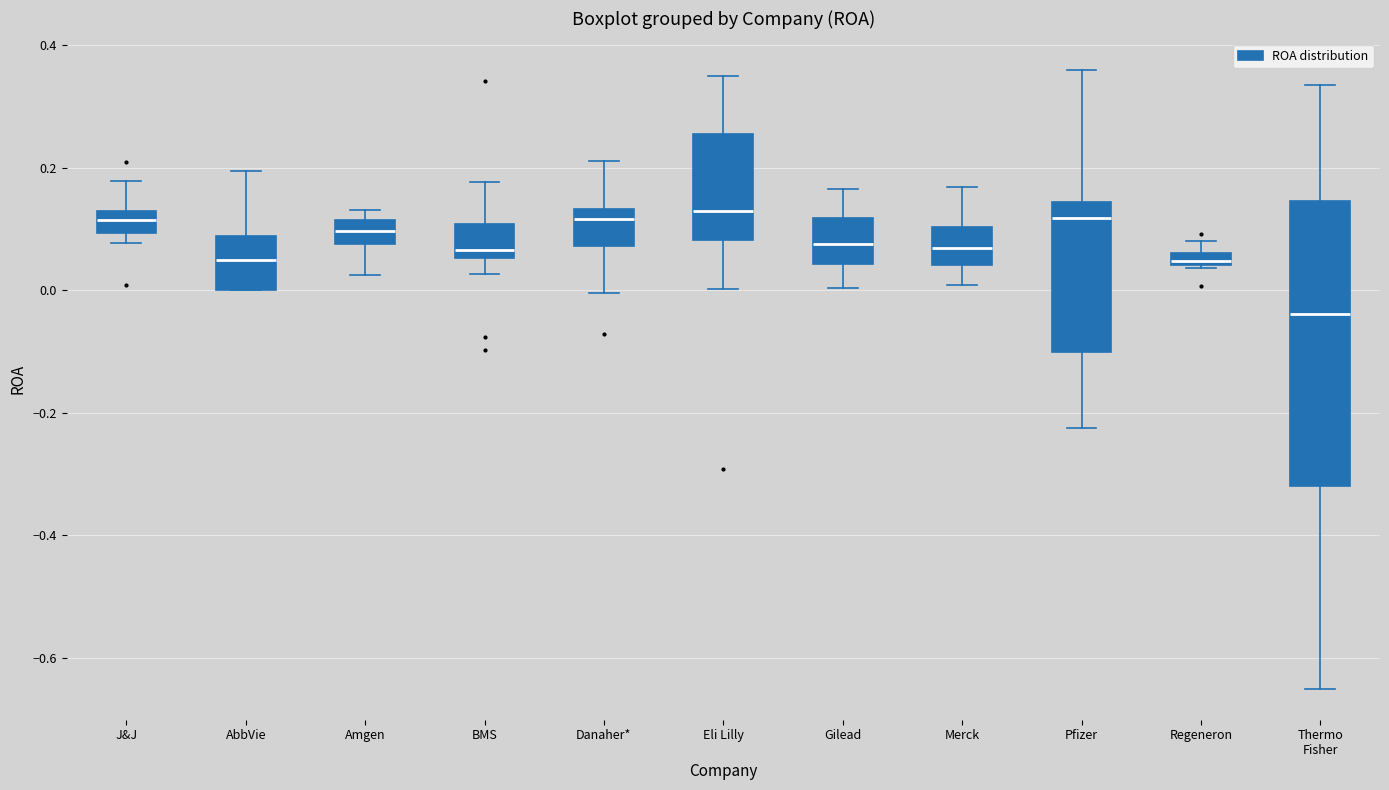

Where is the lower edge of the box for AbbVie on the y-axis? The values are not printed on the chart, so give them approximately, as read against the axis.

0.00